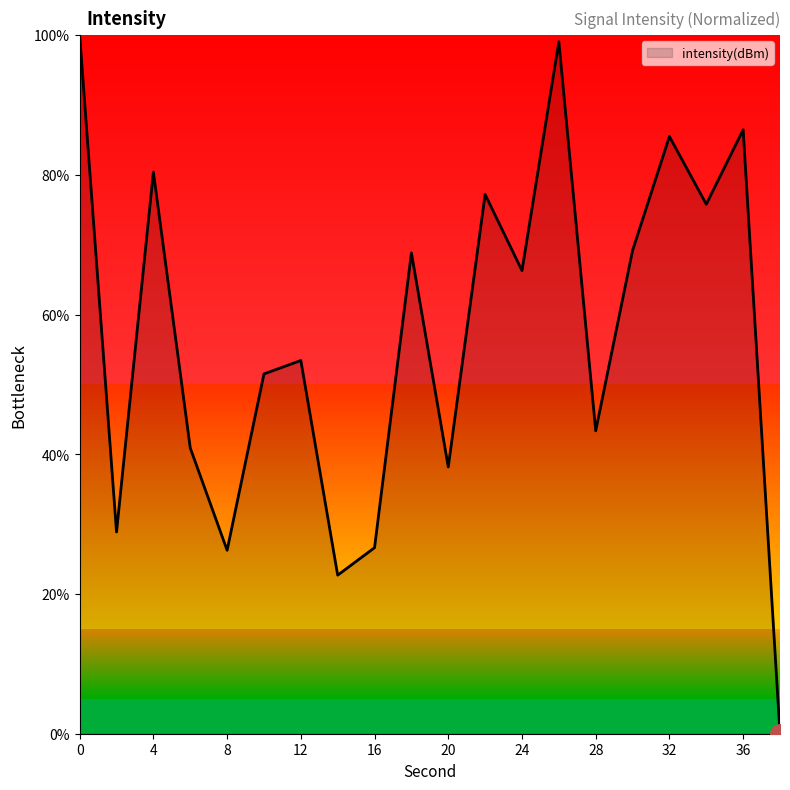

How many lines are shown in the chart?

1